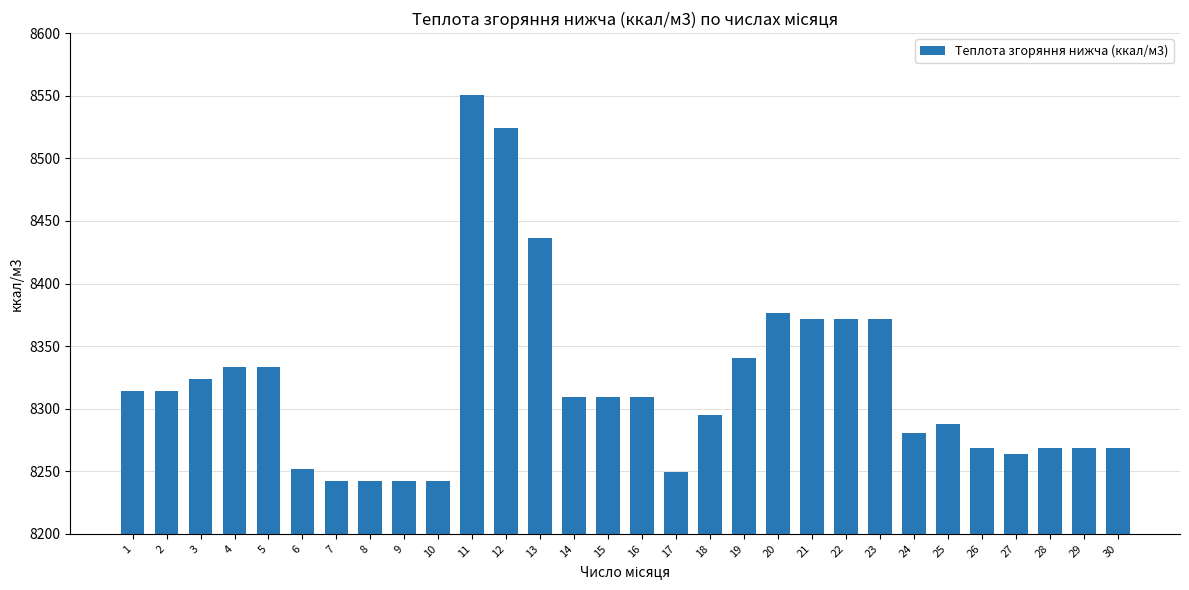

Reading left to right, transcribe all the data shown in this chart.

8314.2	8314.2	8323.8	8333.3	8333.3	8252.1	8242.6	8242.6	8242.6	8242.6	8550.7	8524.4	8436.0	8309.4	8309.4	8309.4	8249.7	8295.1	8340.5	8376.3	8371.5	8371.5	8371.5	8280.8	8288.0	8268.8	8264.1	8268.8	8268.8	8268.8